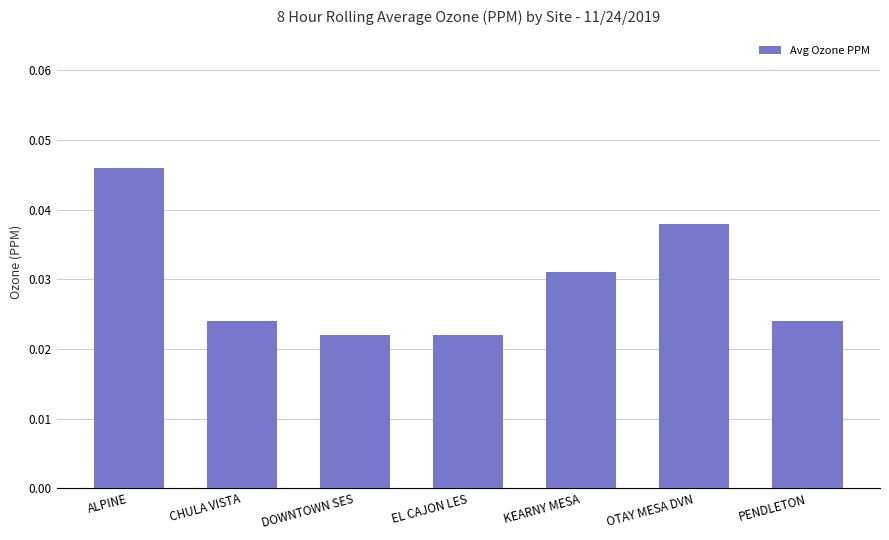

How many bars are there in total?

7